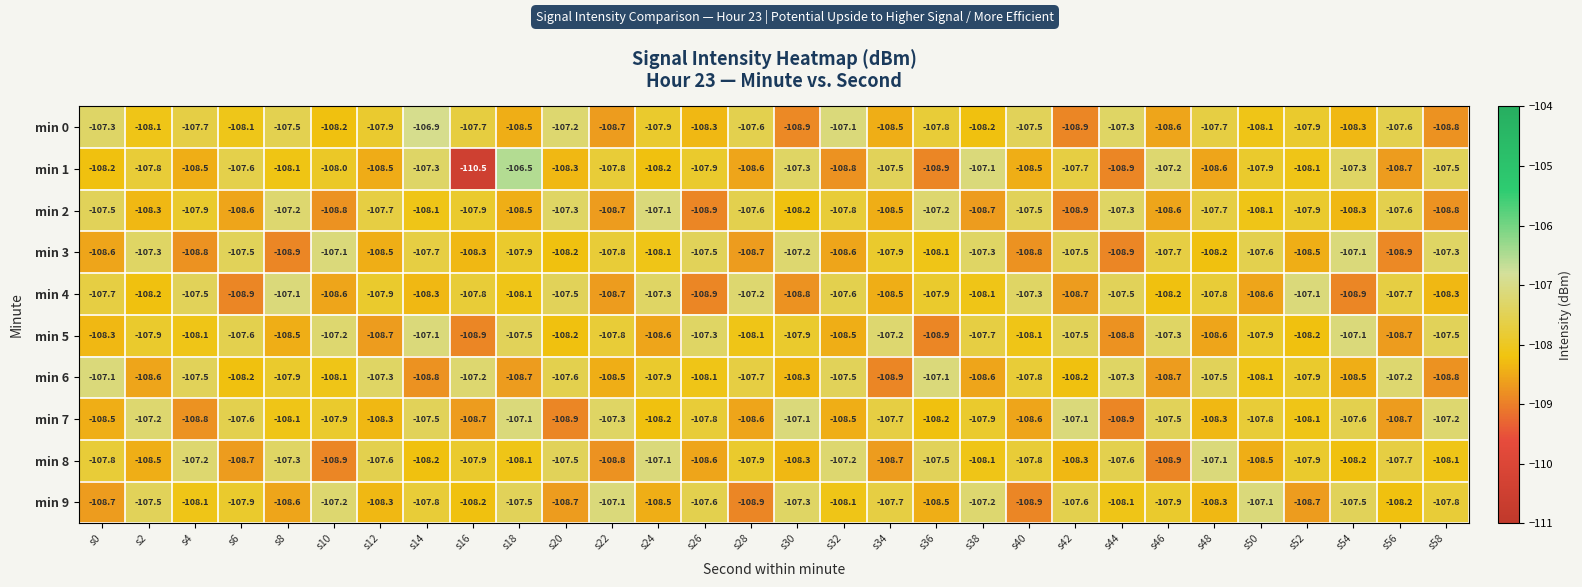

The value of min 7 at s8 is -64.2. True or false?

False